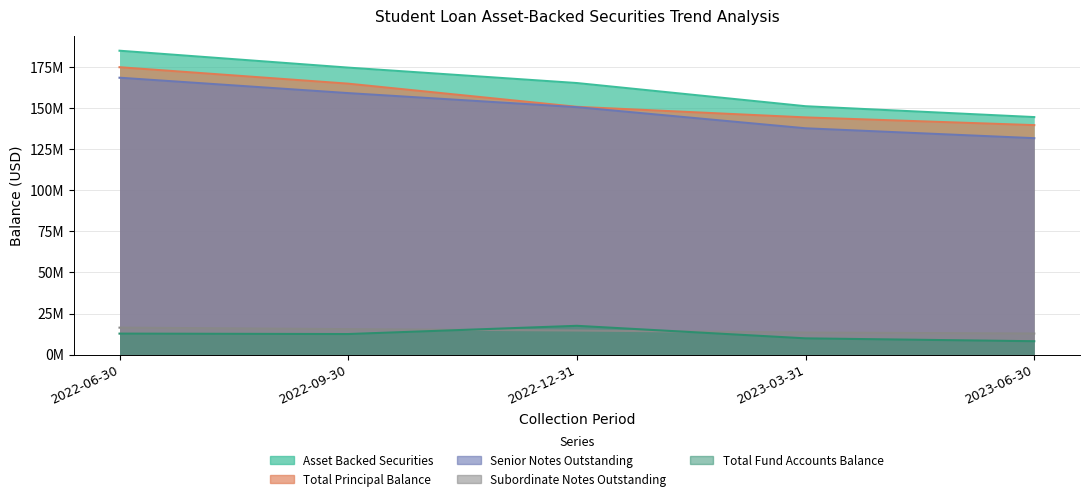

Is the value of Asset Backed Securities at 2023-06-30 greater than the value of Total Fund Accounts Balance at 2022-09-30?

Yes